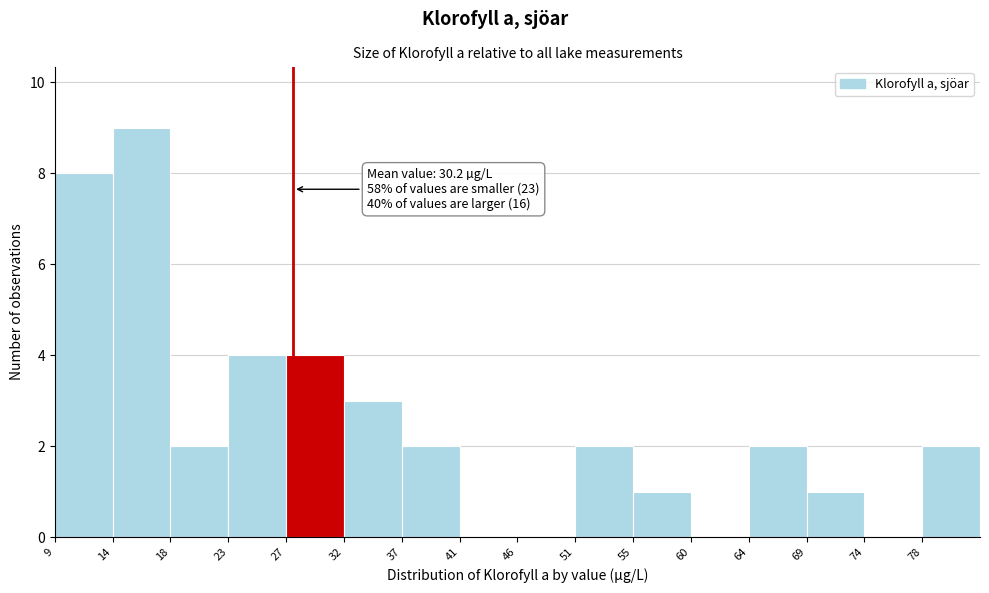

Which range on the x-axis has the tallest bar?

13.5 to 18.0